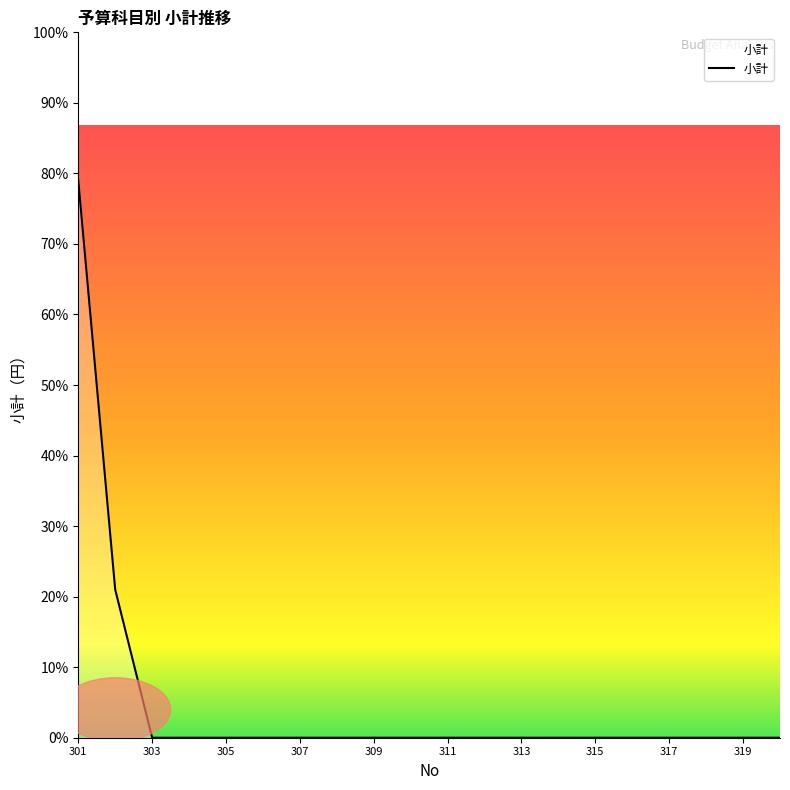

Does the chart display data point markers on the line(s)?

No